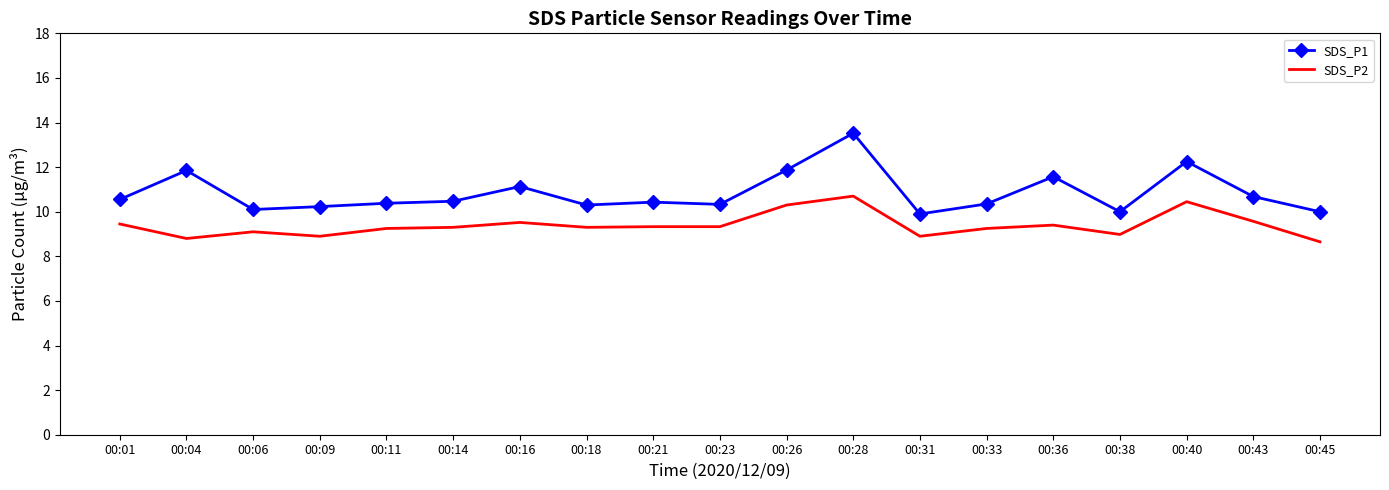

What is the smallest value displayed?

8.7